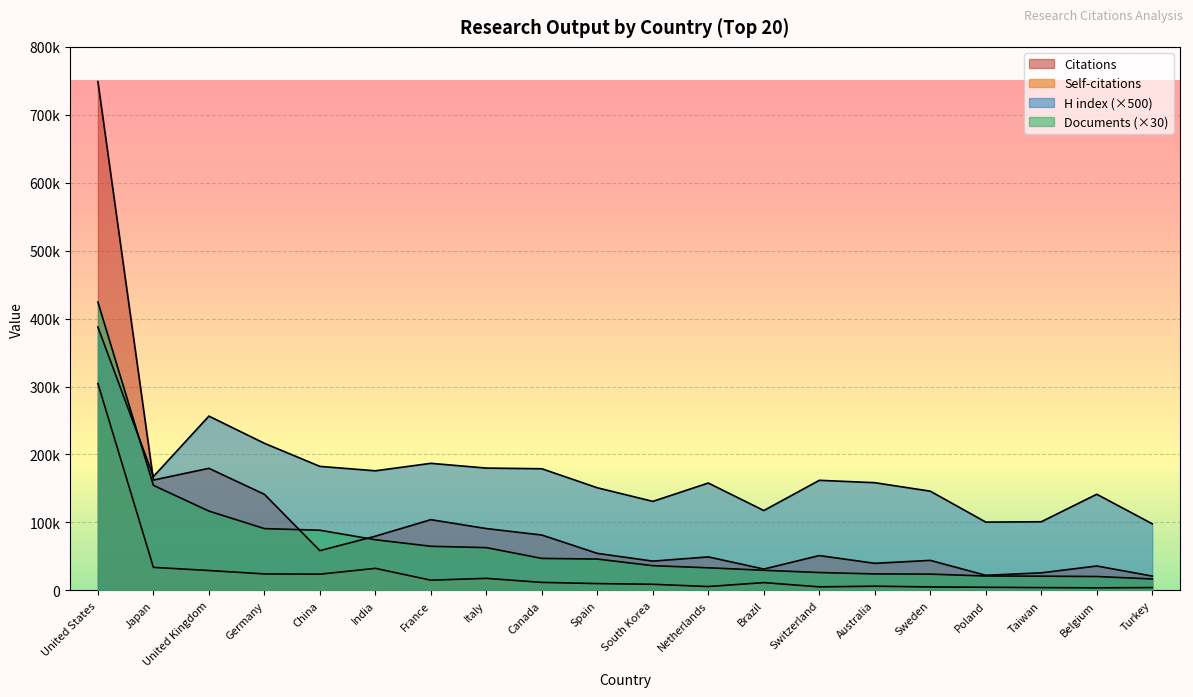

The H index series shows 256087 at Spain. True or false?

False